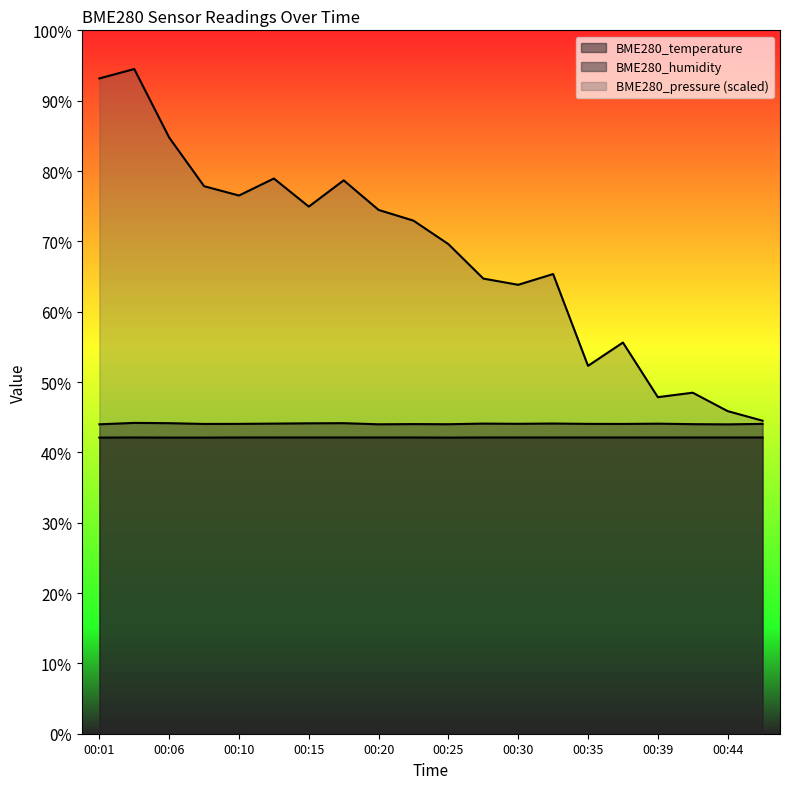

Between 00:35 and 00:44, which is larger?

00:35